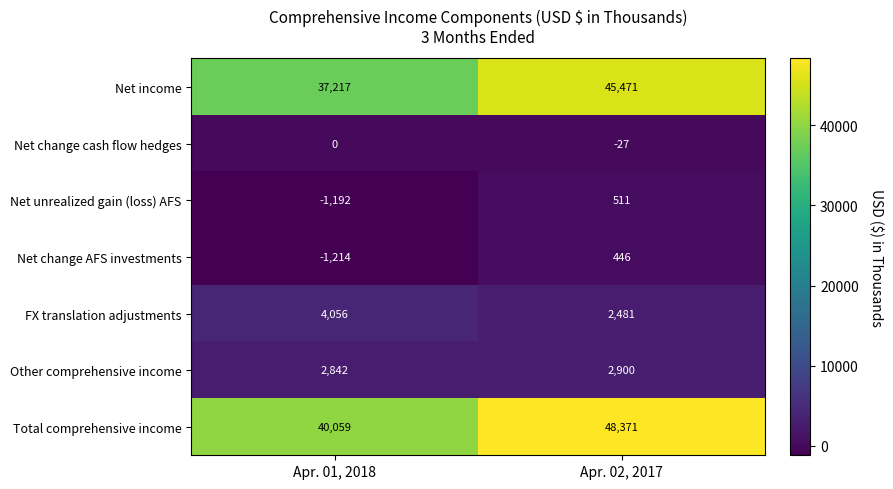

How many series are shown in this chart?

7